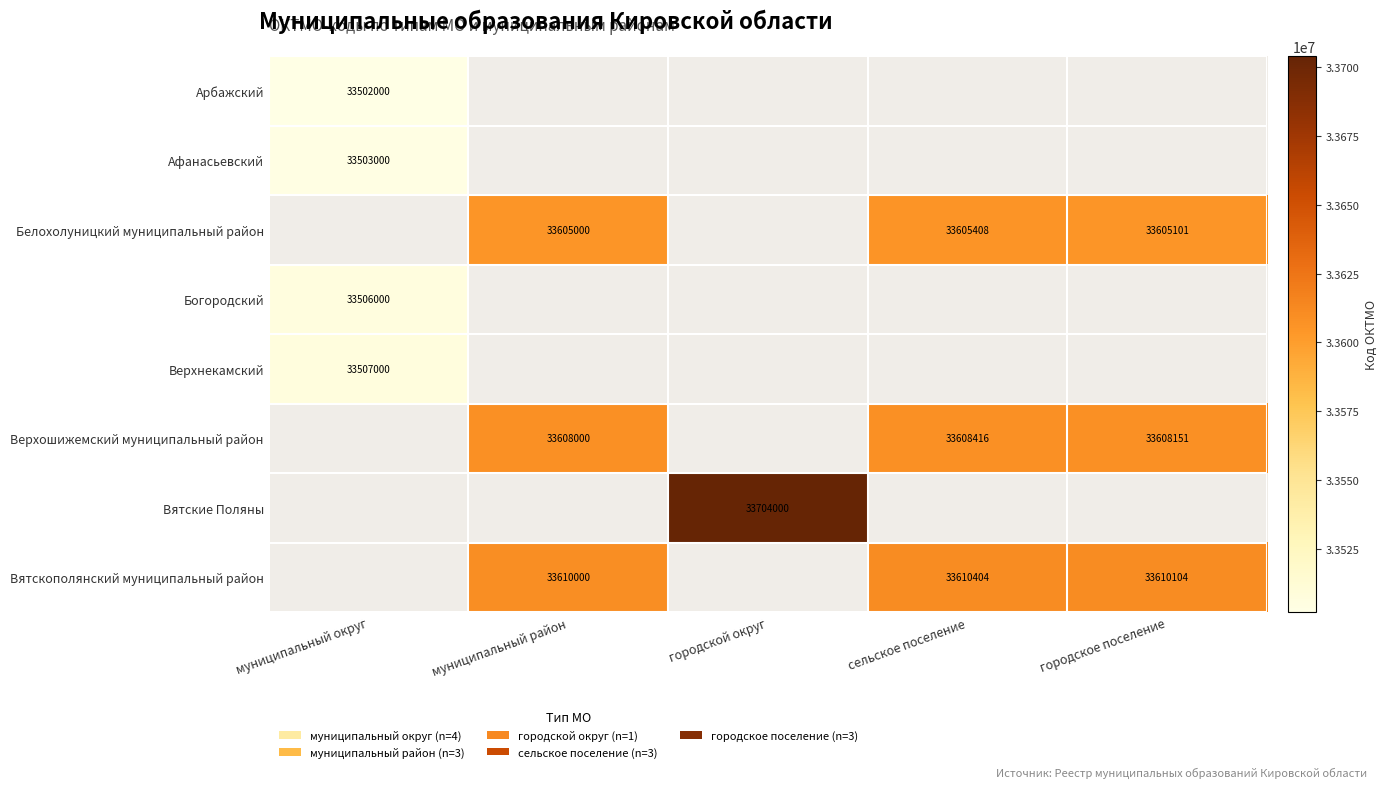

What is the minimum value shown in the chart?

33502000.0